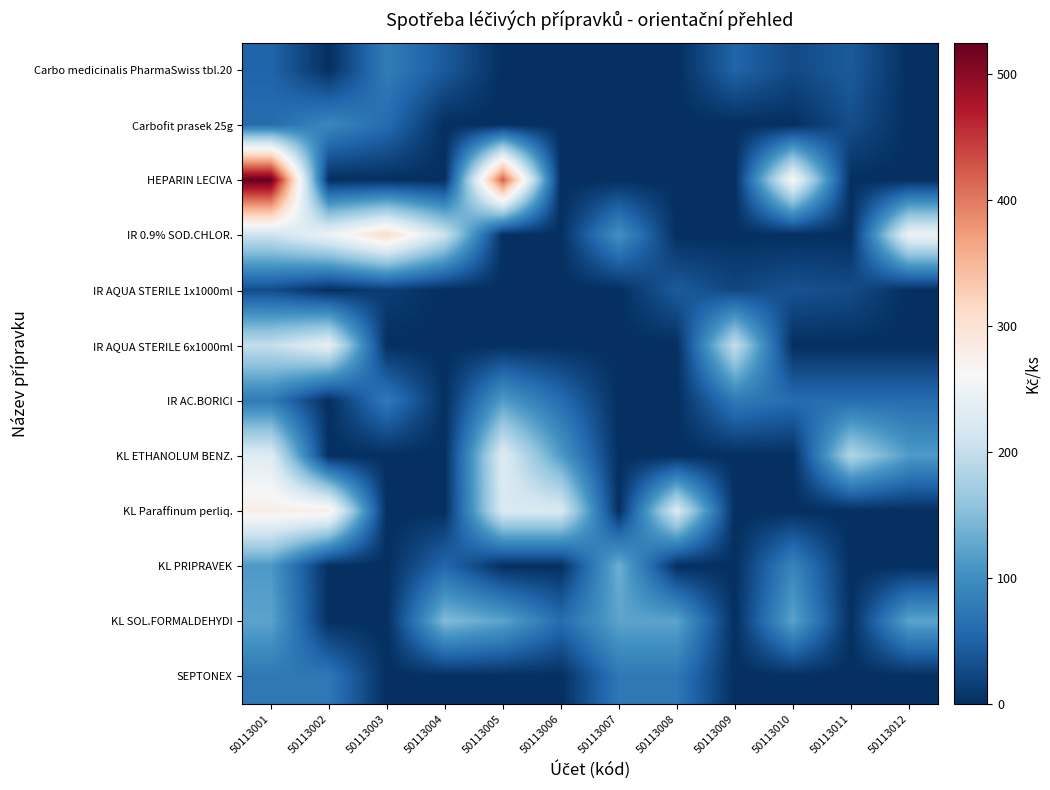

Reading left to right, what are all the values shown in this chart?

Carbo medicinalis PharmaSwiss tbl.20: 50113001=53.0	50113002=0.0	50113003=79.4	50113004=42.4	50113005=0.0	50113006=0.0	50113007=0.0	50113008=0.0	50113009=53.0	50113010=26.5	50113011=42.4	50113012=0.0
Carbofit prasek 25g: 50113001=61.0	50113002=91.6	50113003=61.0	50113004=0.0	50113005=0.0	50113006=0.0	50113007=0.0	50113008=0.0	50113009=0.0	50113010=0.0	50113011=30.5	50113012=0.0
HEPARIN LECIVA: 50113001=525.1	50113002=0.0	50113003=0.0	50113004=0.0	50113005=420.1	50113006=0.0	50113007=0.0	50113008=0.0	50113009=0.0	50113010=262.6	50113011=0.0	50113012=0.0
IR 0.9% SOD.CHLOR.: 50113001=207.0	50113002=248.4	50113003=310.5	50113004=207.0	50113005=0.0	50113006=0.0	50113007=103.5	50113008=0.0	50113009=0.0	50113010=0.0	50113011=0.0	50113012=248.4
IR AQUA STERILE 1x1000ml: 50113001=28.8	50113002=0.0	50113003=14.4	50113004=0.0	50113005=0.0	50113006=0.0	50113007=0.0	50113008=43.1	50113009=23.0	50113010=34.5	50113011=28.8	50113012=0.0
IR AQUA STERILE 6x1000ml: 50113001=199.7	50113002=239.6	50113003=0.0	50113004=0.0	50113005=0.0	50113006=0.0	50113007=0.0	50113008=0.0	50113009=199.7	50113010=0.0	50113011=0.0	50113012=0.0
IR AC.BORICI: 50113001=76.8	50113002=0.0	50113003=76.8	50113004=0.0	50113005=115.2	50113006=61.4	50113007=0.0	50113008=0.0	50113009=76.8	50113010=61.4	50113011=61.4	50113012=61.4
KL ETHANOLUM BENZ.: 50113001=229.1	50113002=0.0	50113003=0.0	50113004=0.0	50113005=229.1	50113006=114.6	50113007=0.0	50113008=0.0	50113009=0.0	50113010=0.0	50113011=183.3	50113012=114.6
KL Paraffinum perliq.: 50113001=279.9	50113002=279.9	50113003=0.0	50113004=0.0	50113005=223.9	50113006=223.9	50113007=0.0	50113008=223.9	50113009=0.0	50113010=0.0	50113011=0.0	50113012=0.0
KL PRIPRAVEK: 50113001=112.1	50113002=0.0	50113003=0.0	50113004=56.0	50113005=0.0	50113006=0.0	50113007=134.5	50113008=0.0	50113009=0.0	50113010=89.7	50113011=0.0	50113012=0.0
KL SOL.FORMALDEHYDI: 50113001=123.2	50113002=0.0	50113003=0.0	50113004=147.9	50113005=123.2	50113006=61.6	50113007=123.2	50113008=123.2	50113009=0.0	50113010=123.2	50113011=0.0	50113012=123.2
SEPTONEX: 50113001=74.1	50113002=74.1	50113003=0.0	50113004=0.0	50113005=0.0	50113006=0.0	50113007=74.1	50113008=74.1	50113009=0.0	50113010=0.0	50113011=0.0	50113012=0.0